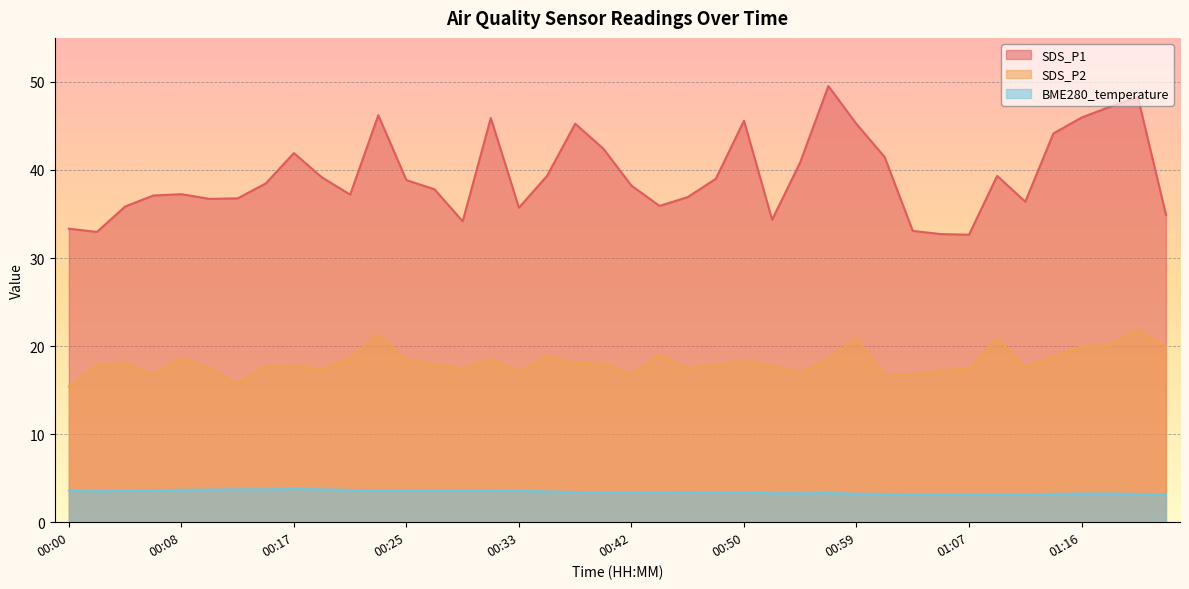

What is the difference between the SDS_P2 values at 00:27 and 00:04?

0.2